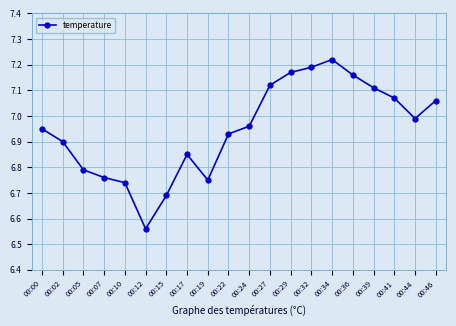

How many points are higher than both their immediate neighbors (excluding endpoints)?

2